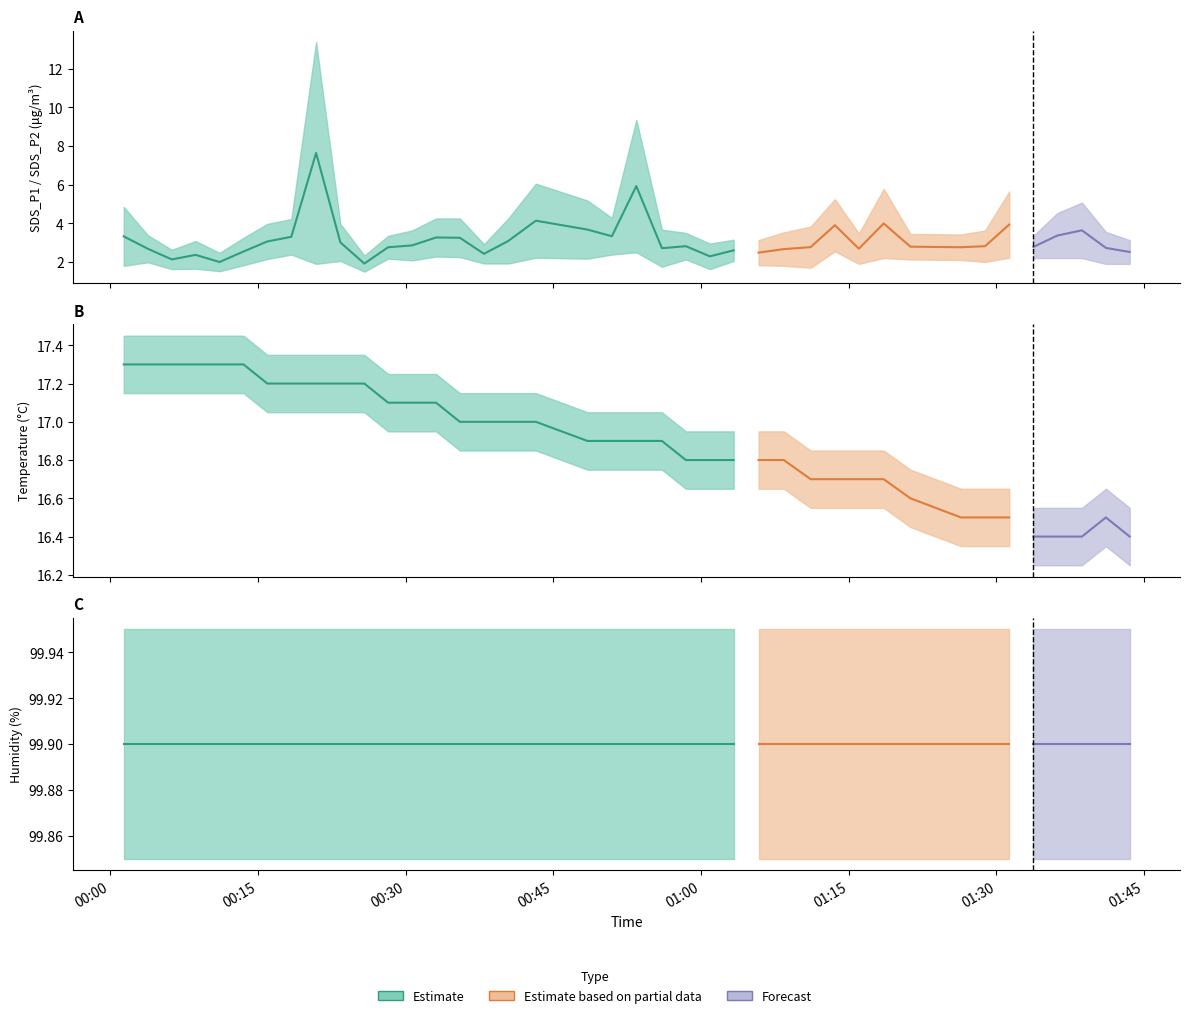

Which category has the highest value in the Temp series?

2023/09/05 00:01:23